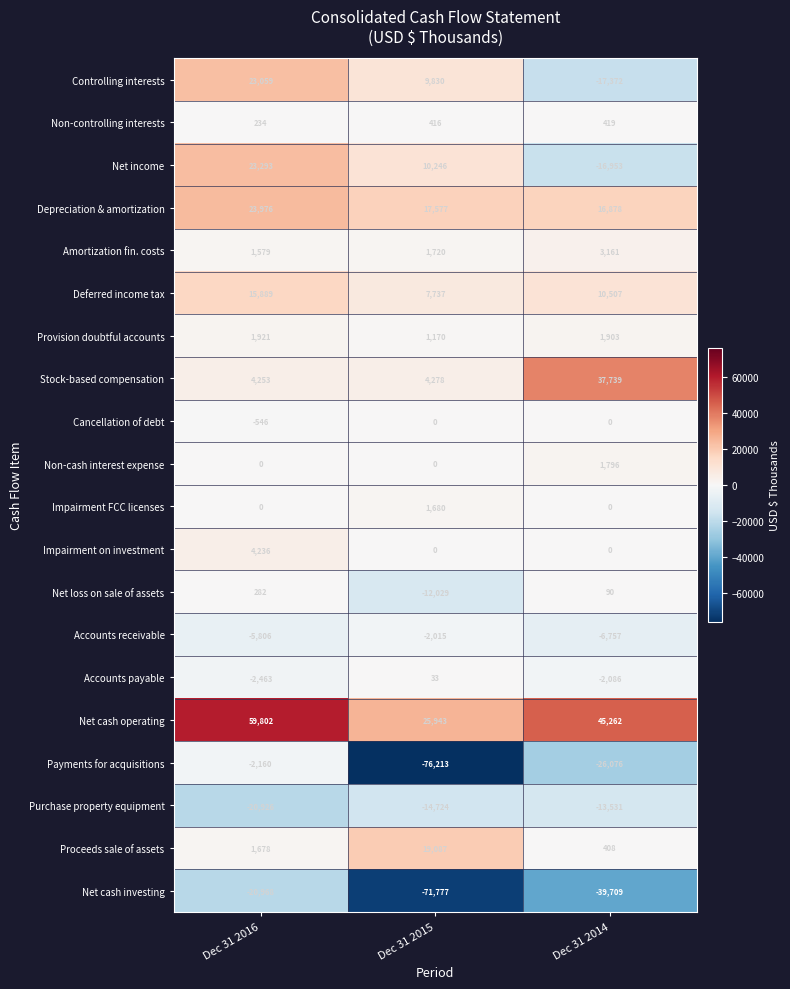

Which category has the lowest value across all series?

Dec 31 2015